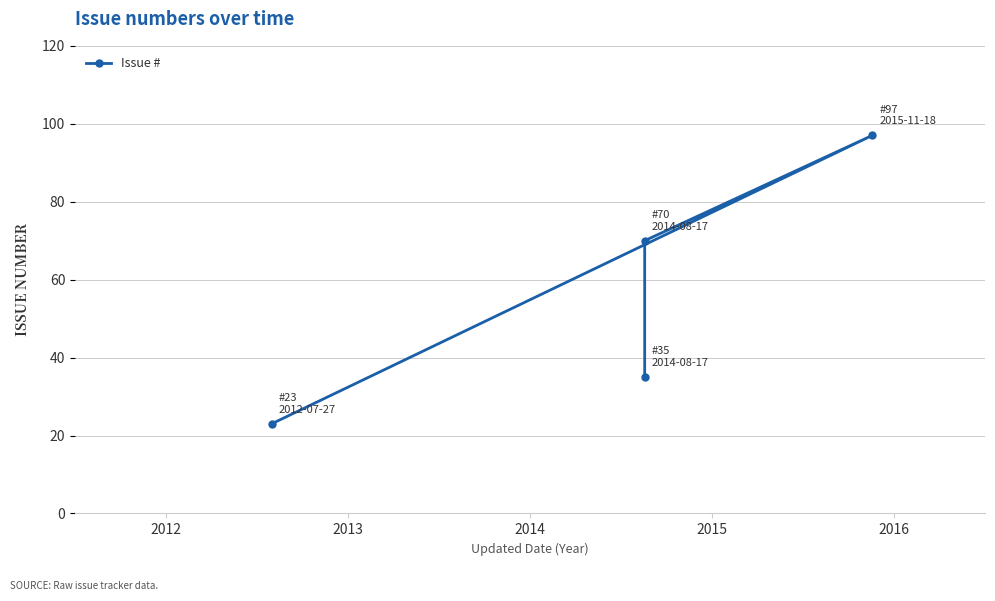

What is the value of the 3rd point from the left?

70